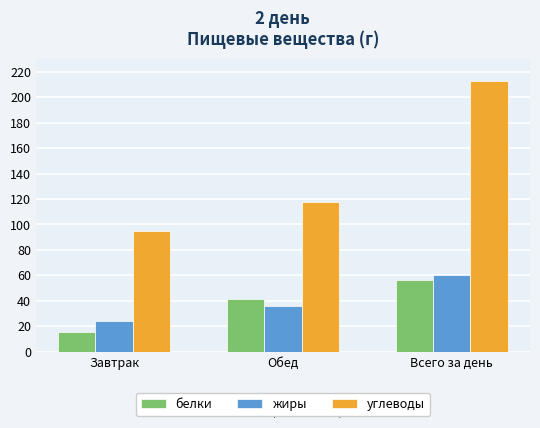

True or false: белки has a value of 70.7 at Обед.

False